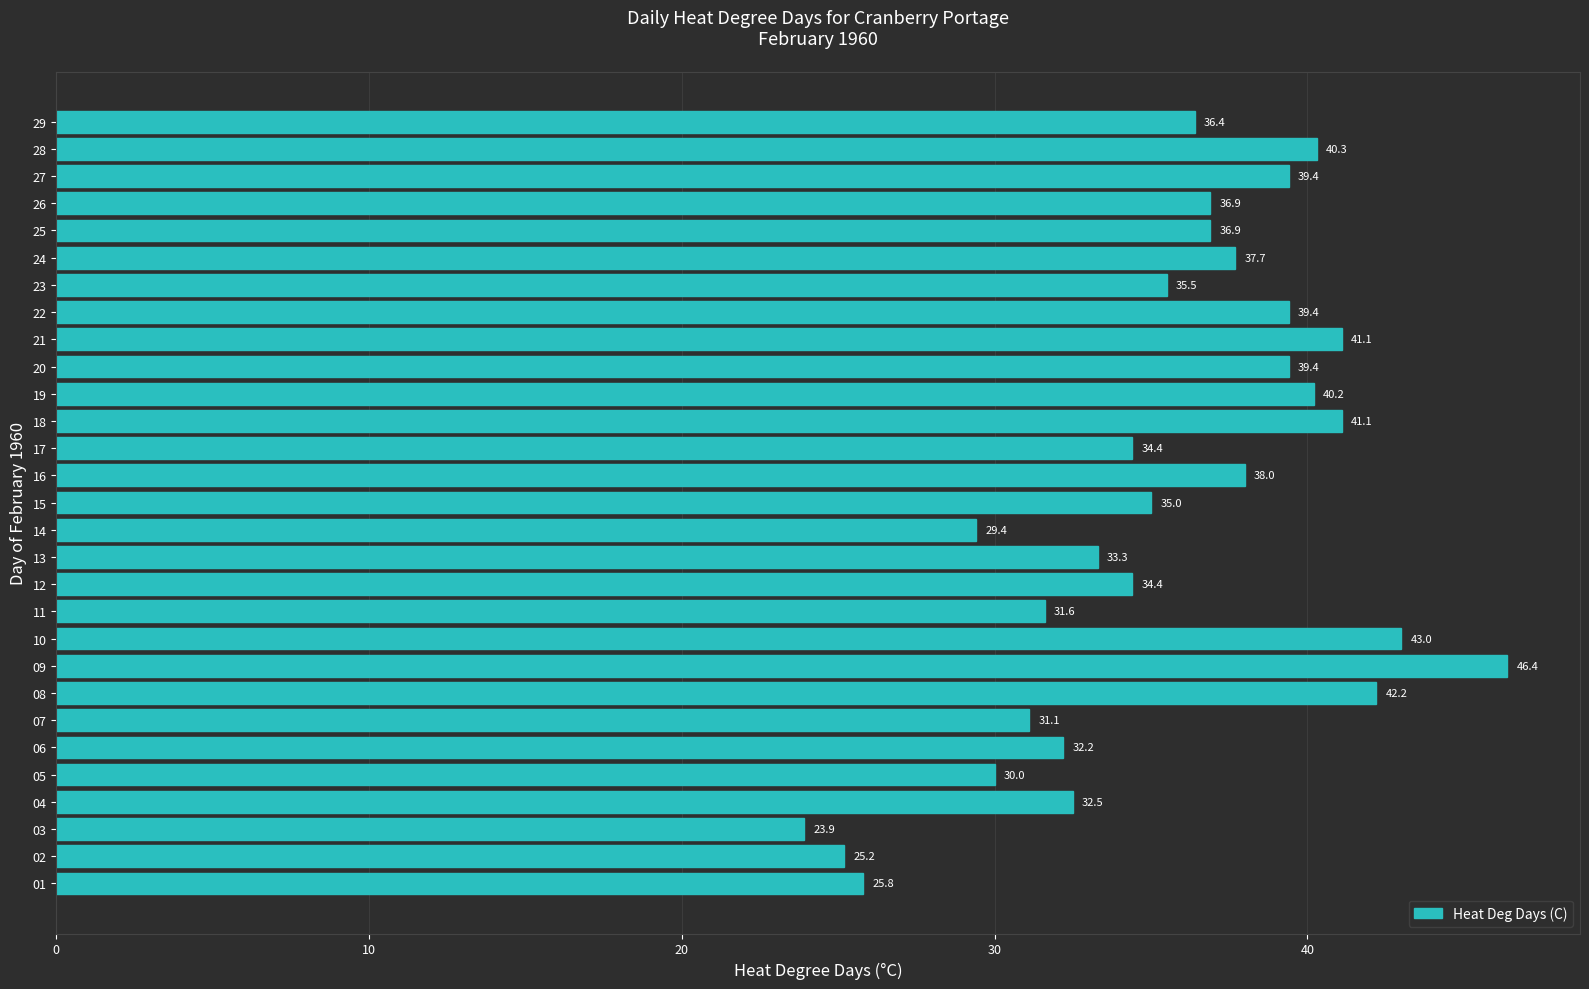

How many data points does each series have?

29